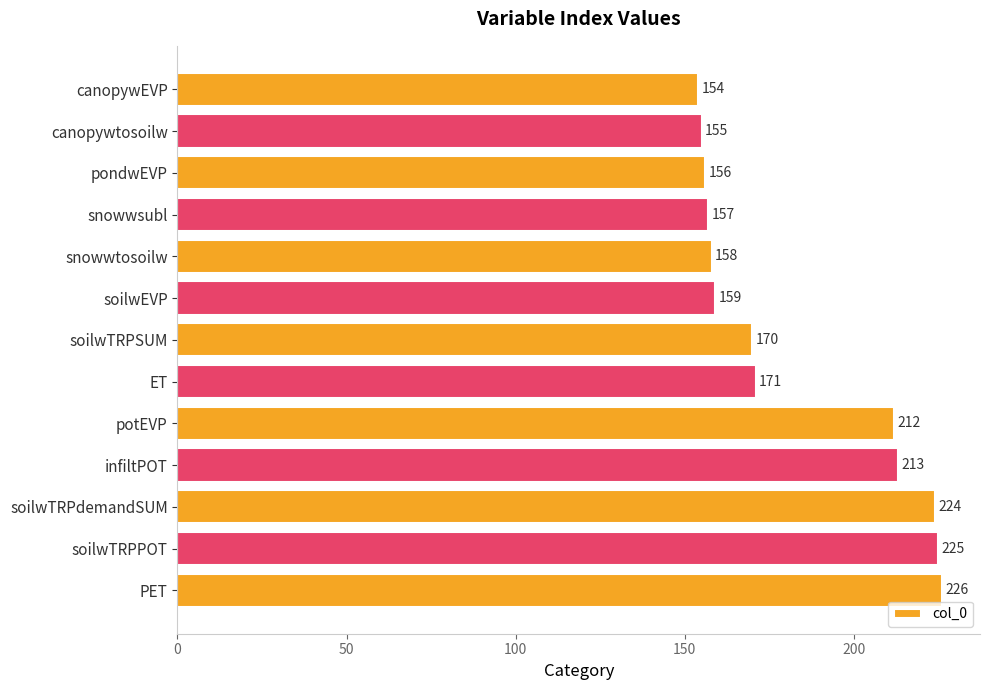

What is the approximate value at soilwTRPdemandSUM, to the nearest 5?

225